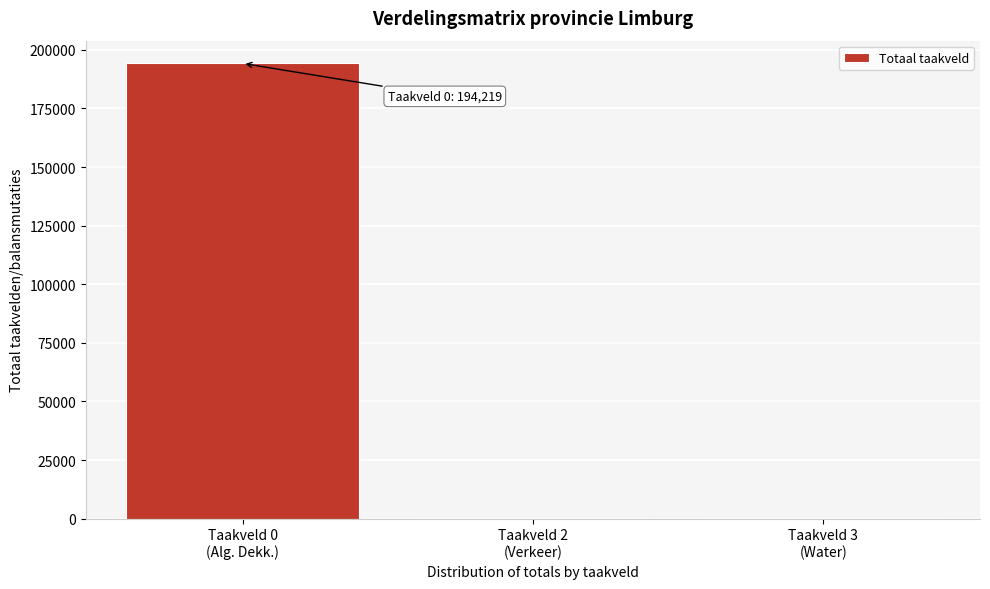

What is the sum of all values?

194933